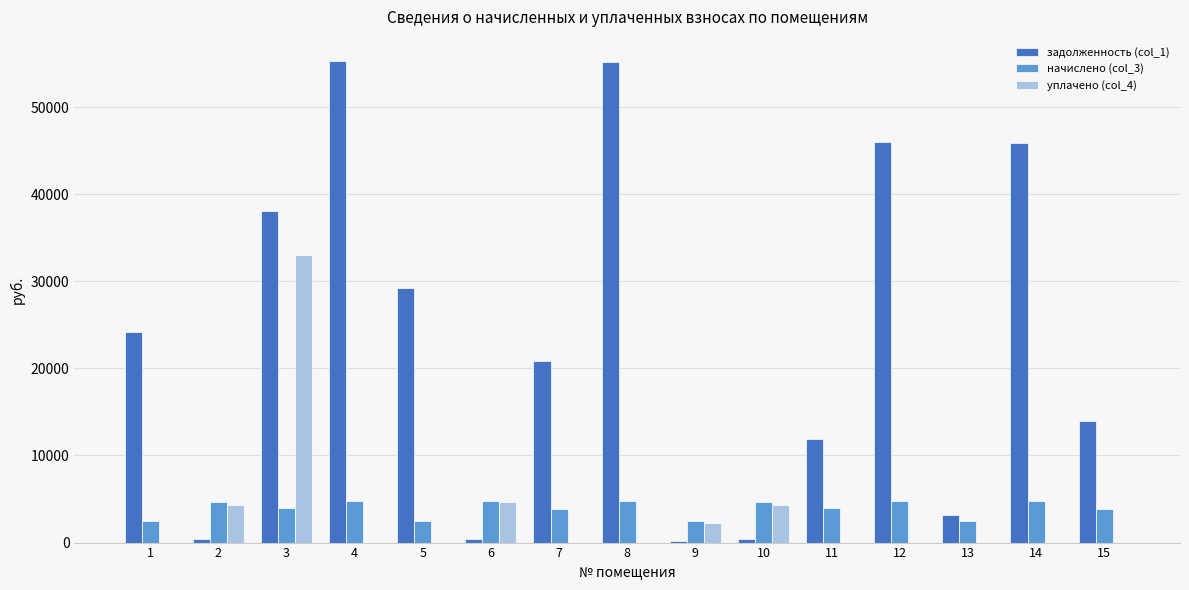

What is the sum of all уплачено (col_4) values?

48653.0